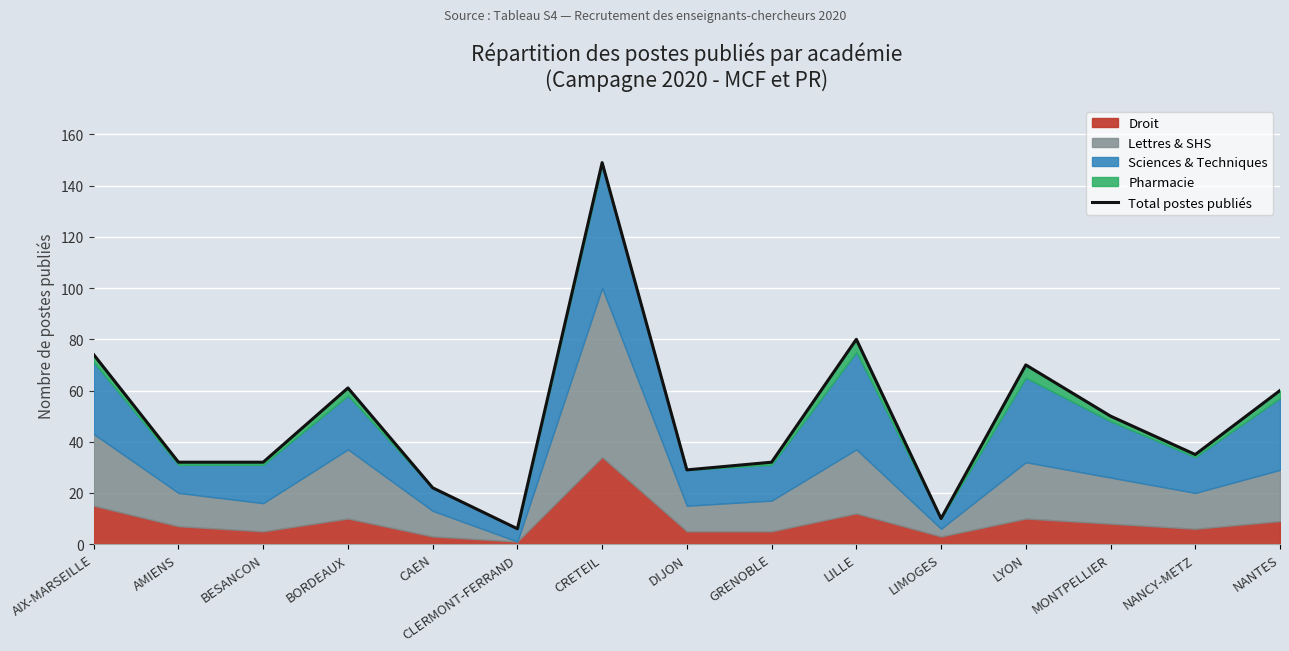

Reading left to right, list all the values displayed in this chart.

74	32	32	61	22	6	149	29	32	80	10	70	50	35	60